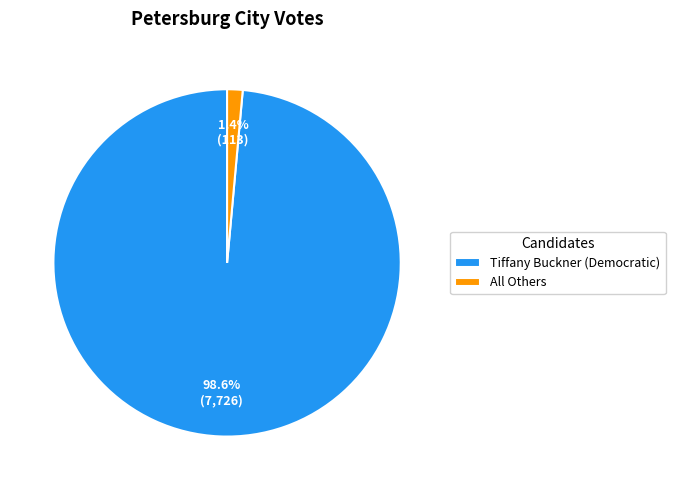

Rank the categories by value from highest to lowest.

Tiffany Buckner (Democratic), All Others